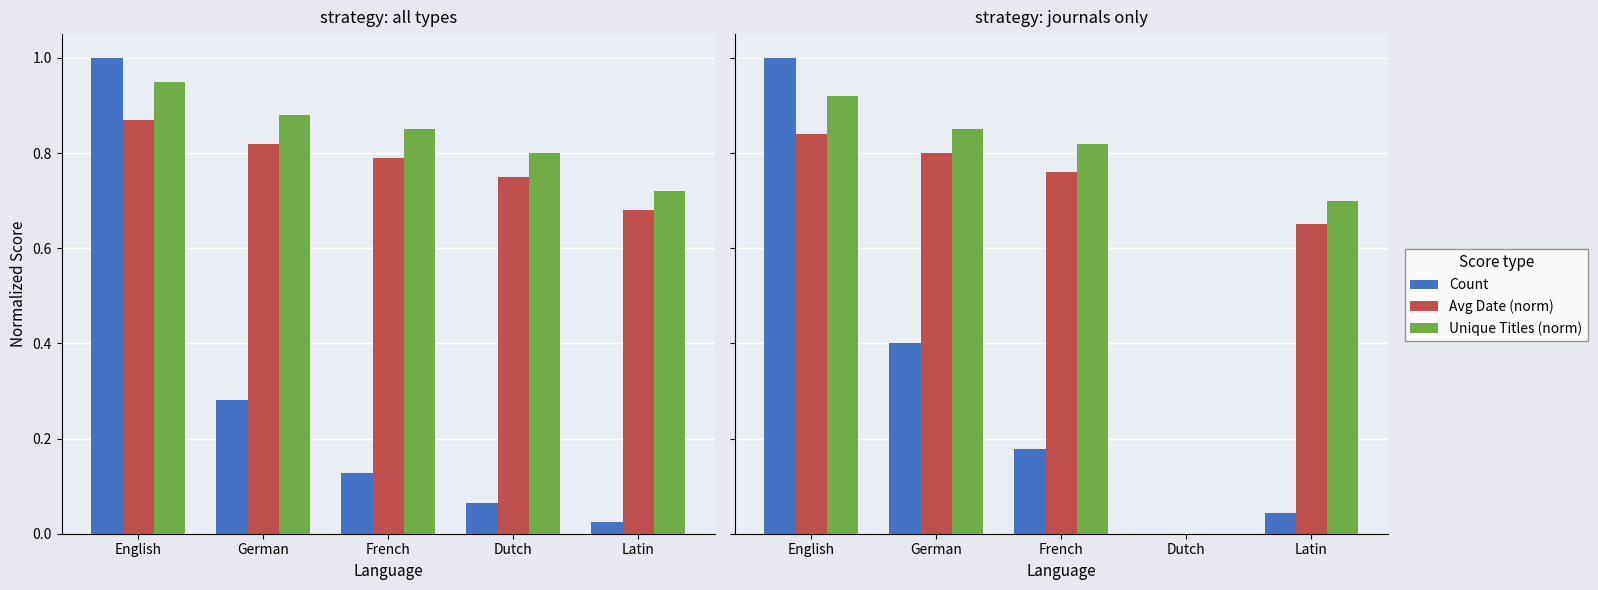

At which label does Unique Titles (norm) reach its peak?

English